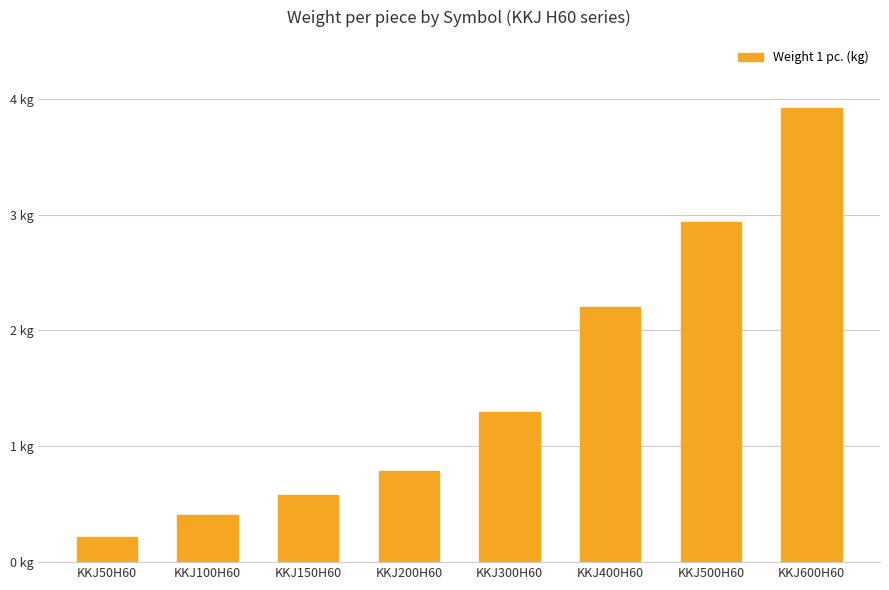

Is it true that the value at KKJ600H60 is 3.9?

True